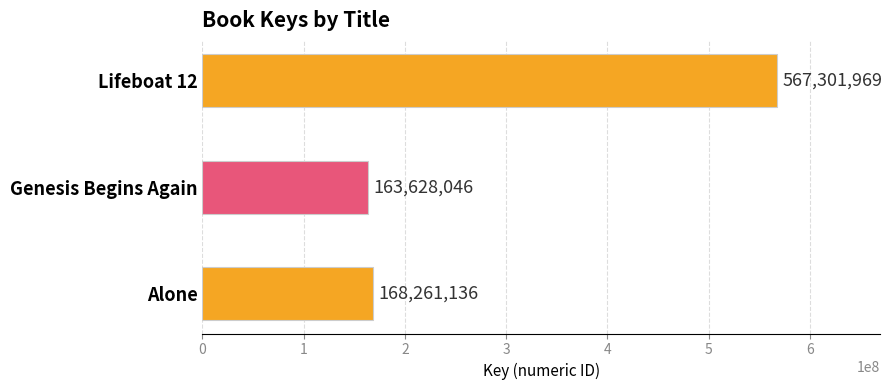

Count the number of categories in the chart.

3